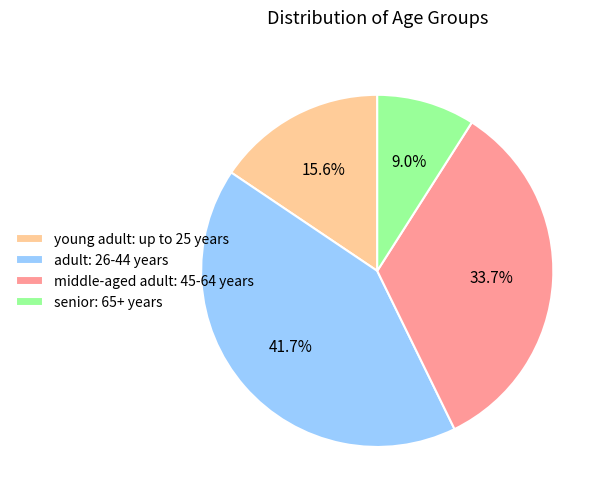

Is there any slice that represents more than half of the pie?

No